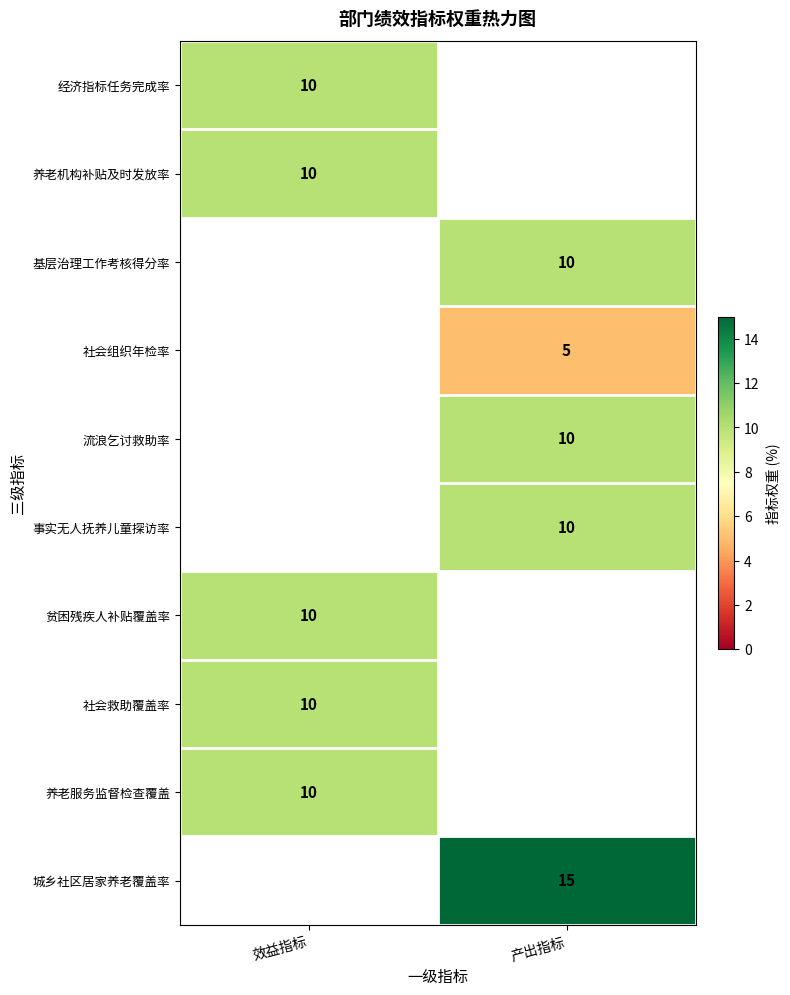

True or false: 养老机构补贴及时发放率 has a value of 6 at 效益指标.

False